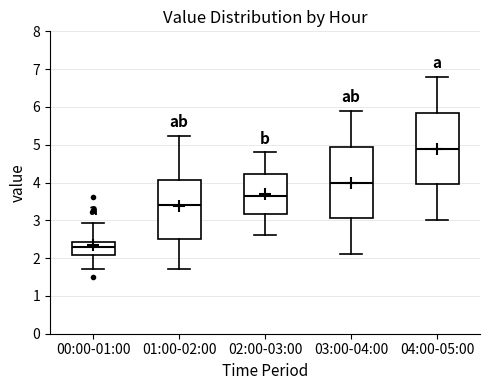

Where does the upper whisker of the box for 04:00-05:00 end on the y-axis? The values are not printed on the chart, so give them approximately, as read against the axis.

6.8